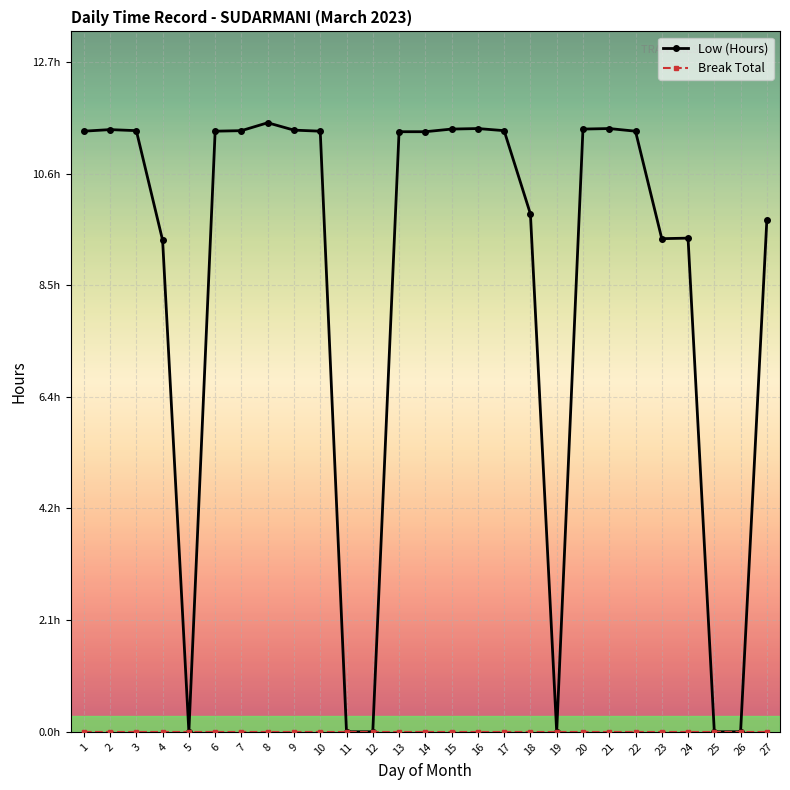

Does the chart have visible grid lines?

Yes